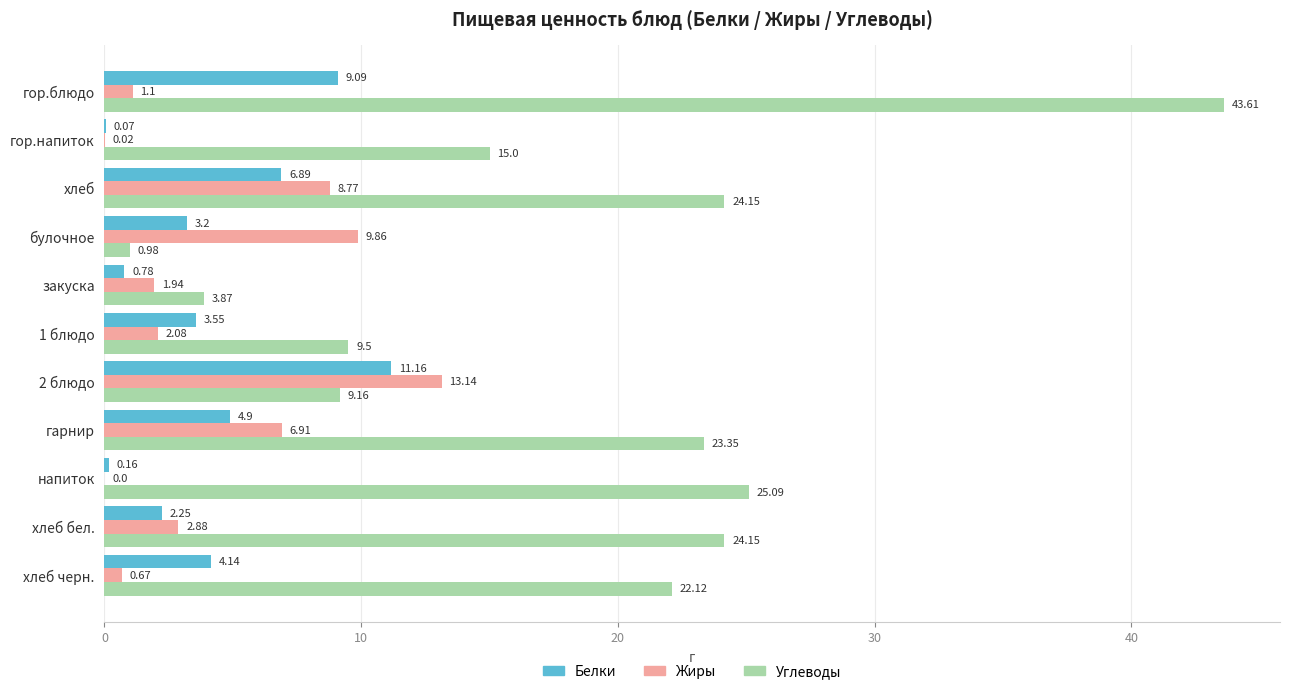

Where is Белки nearest to the value 5?

гарнир